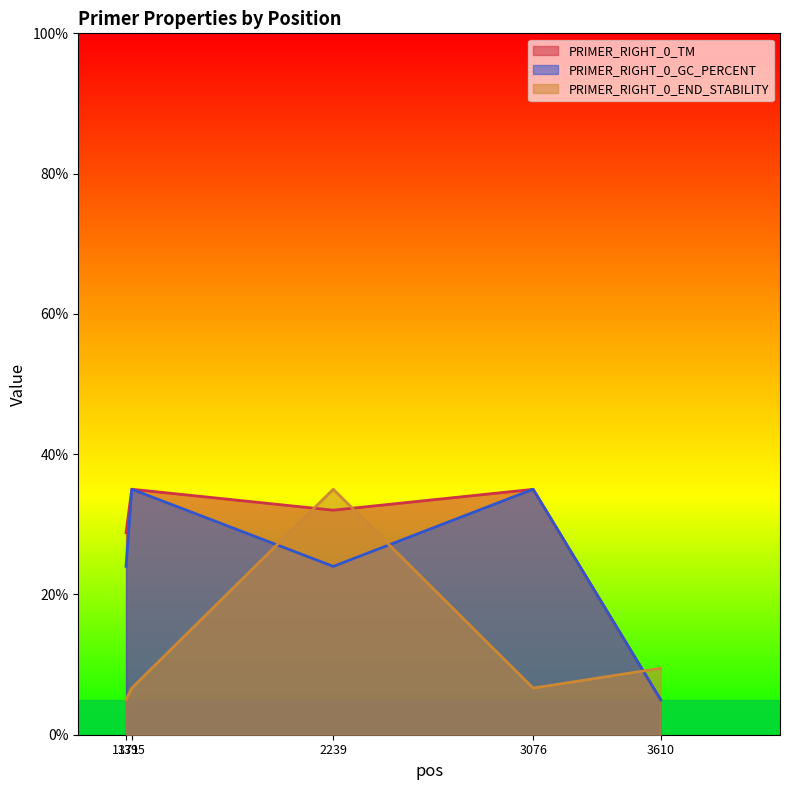

How many data points does each series have?

5